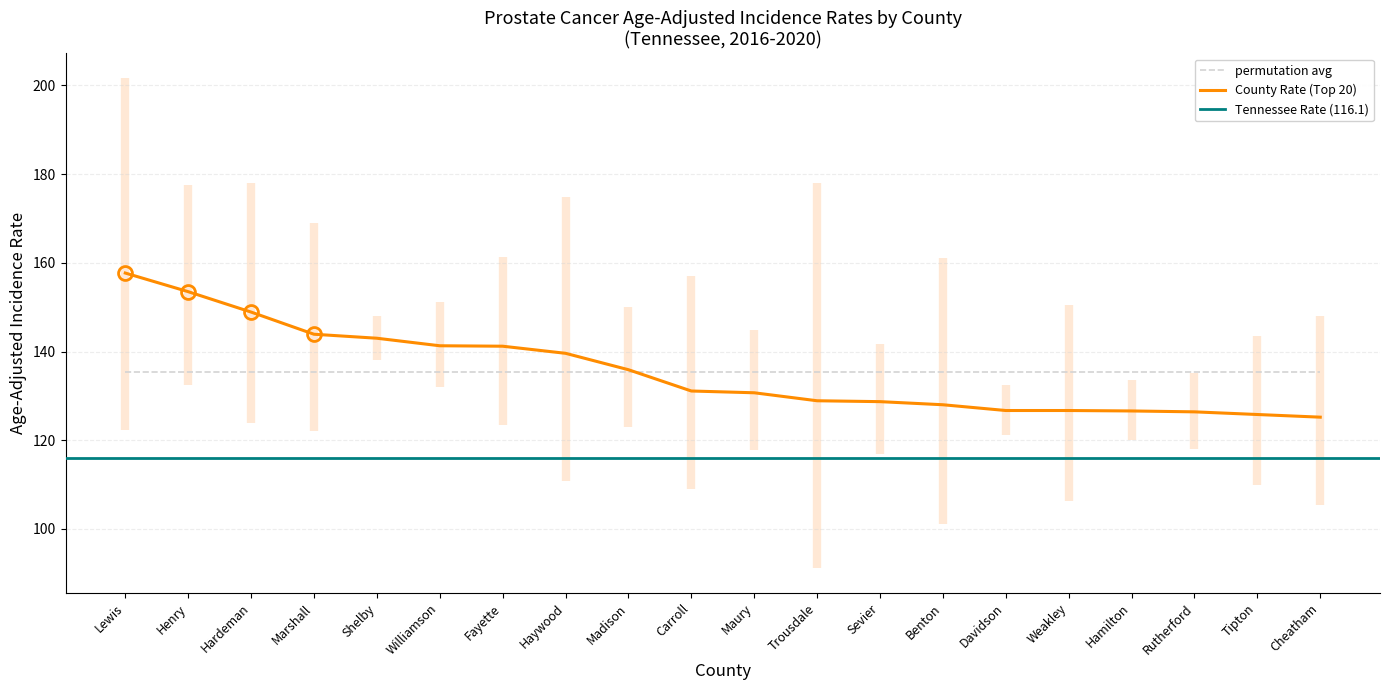

At Weakley, list the series in order from largest to smallest.

Upper 95% CI, Age-Adjusted Rate, Lower 95% CI